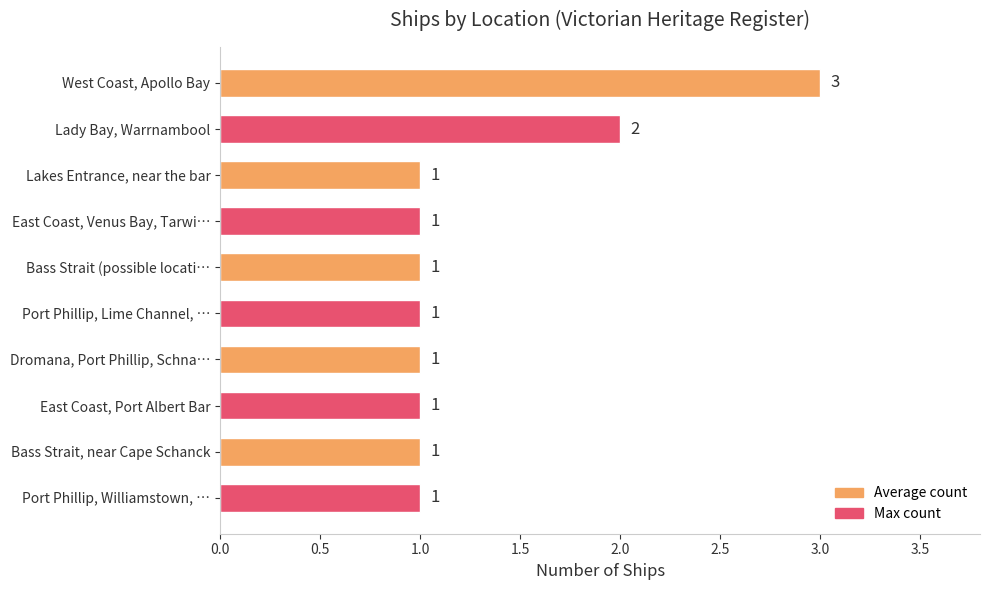

What is the average value?

1